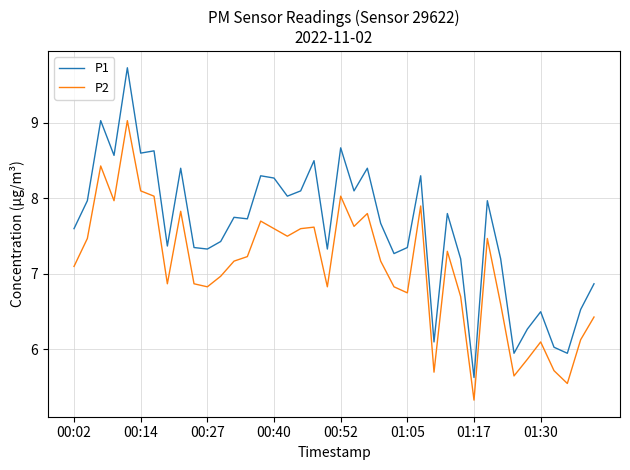

Rank the series by their average value, from lowest to highest.

P2, P1